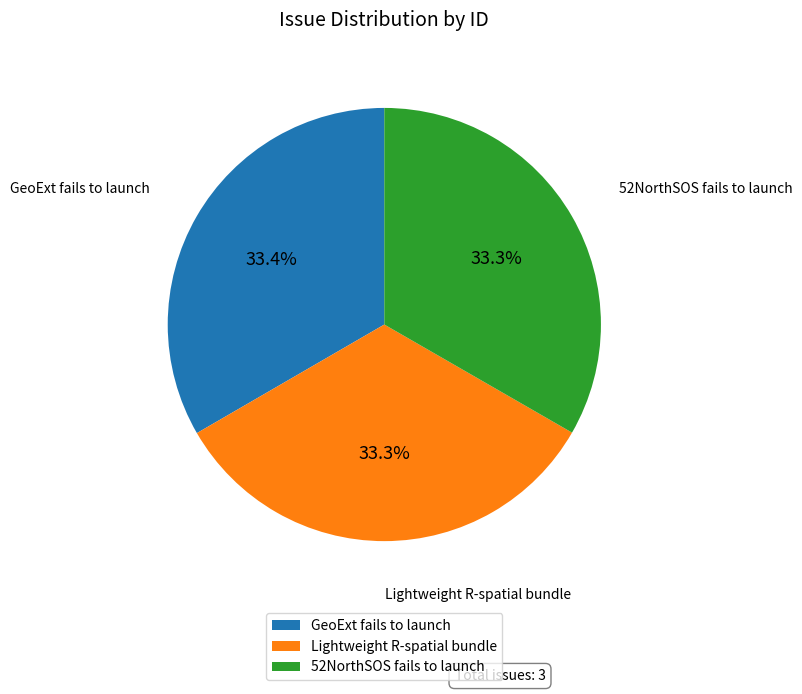

Is it true that GeoExt fails to launch is 27% of the pie?

False